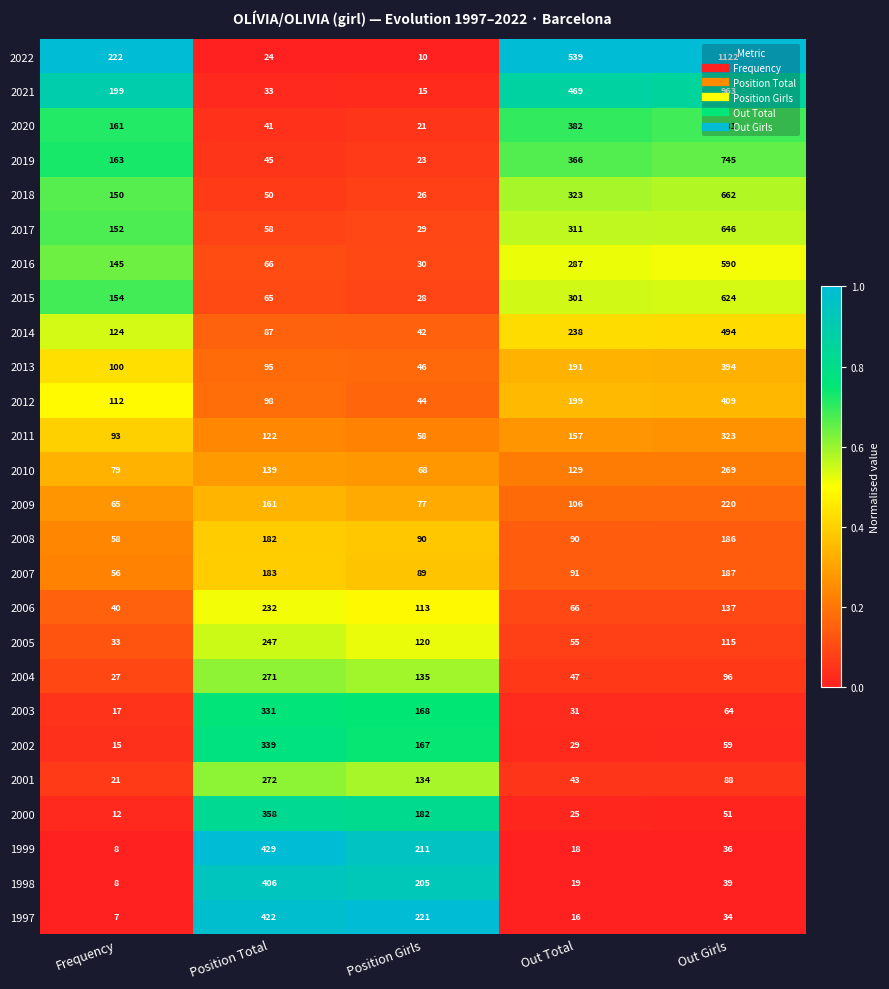

What is the total value across all series at Out Girls?

9334